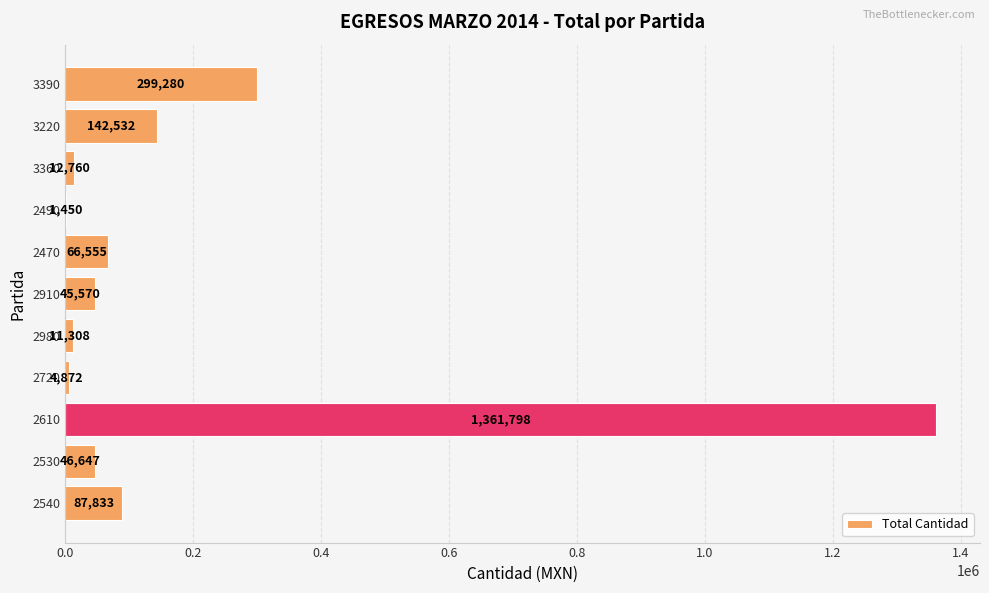

At which label is the value closest to 681624?

3390